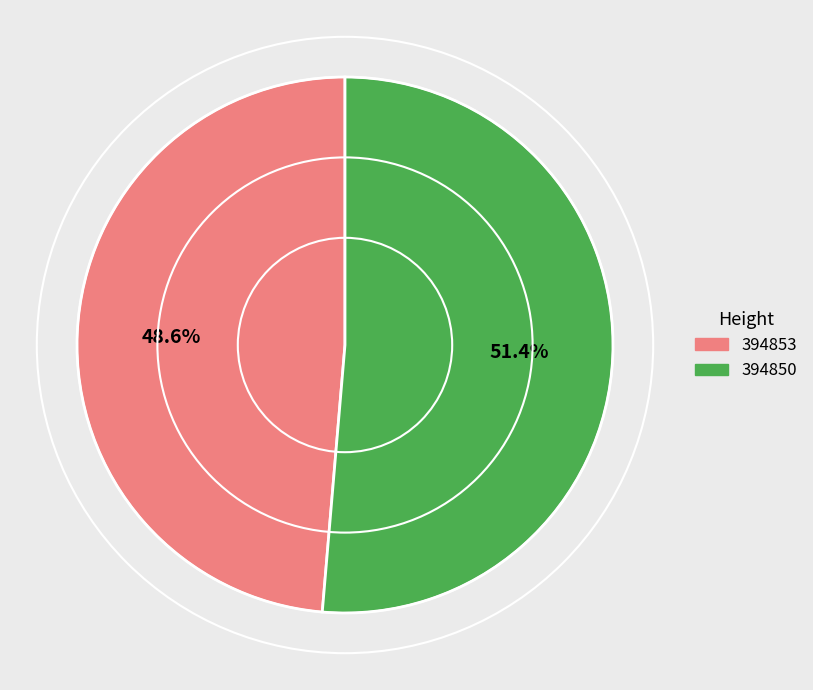

To the nearest percent, what is the average slice percentage?

50%